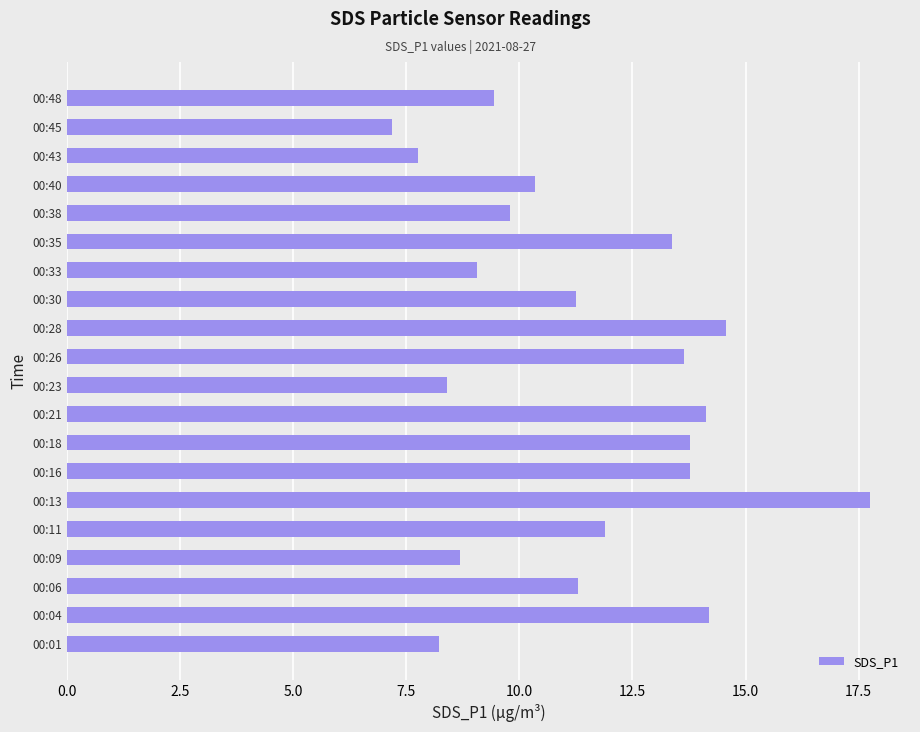

The chart shows a value of 3.7 at 00:30. True or false?

False